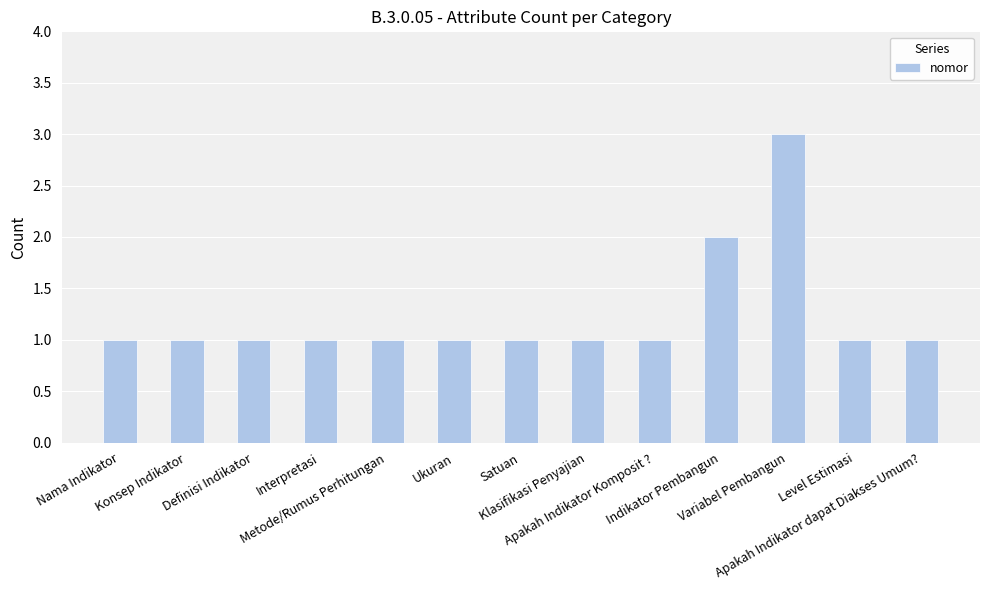

Reading left to right, transcribe all the data shown in this chart.

Nama Indikator=1	Konsep Indikator=1	Definisi Indikator=1	Interpretasi=1	Metode/Rumus Perhitungan=1	Ukuran=1	Satuan=1	Klasifikasi Penyajian=1	Apakah Indikator Komposit ?=1	Indikator Pembangun=2	Variabel Pembangun=3	Level Estimasi=1	Apakah Indikator dapat Diakses Umum?=1